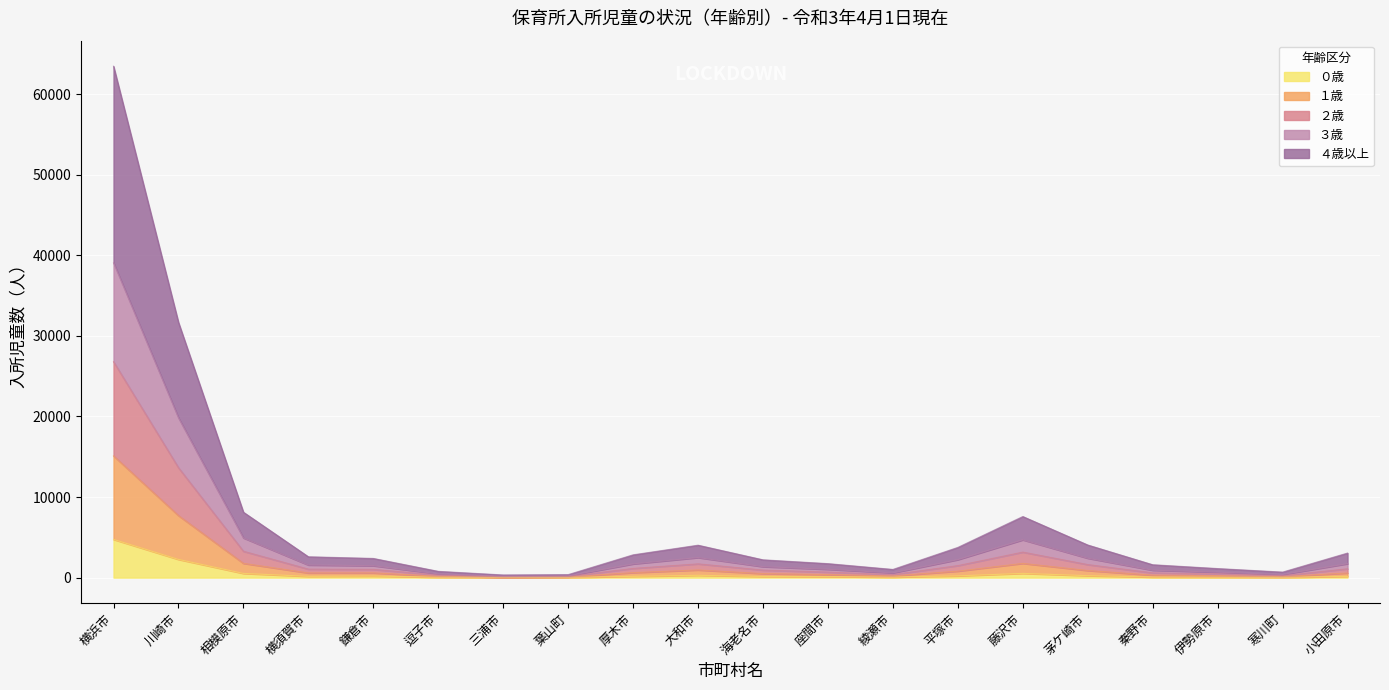

List the labels in order of １歳 value, smallest first.

三浦市, 葉山町, 寒川町, 逗子市, 綾瀬市, 伊勢原市, 秦野市, 座間市, 海老名市, 小田原市, 横須賀市, 鎌倉市, 厚木市, 平塚市, 茅ケ崎市, 大和市, 藤沢市, 相模原市, 川崎市, 横浜市